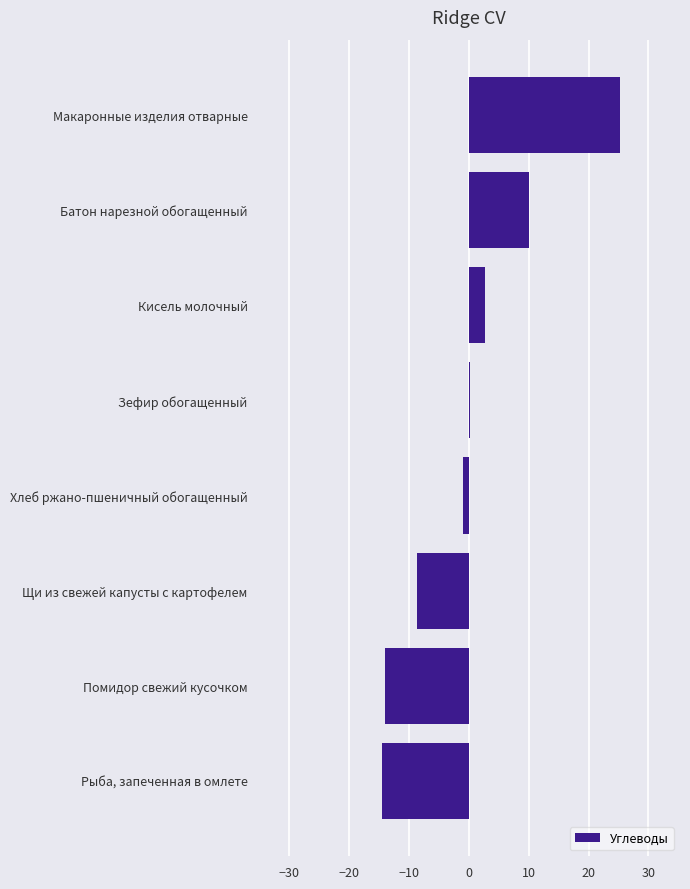

Reading bottom to top, list all the values displayed in this chart.

Рыба, запеченная в омлете=-14.5	Помидор свежий кусочком=-14.1	Щи из свежей капусты с картофелем=-8.6	Хлеб ржано-пшеничный обогащенный=-0.9	Зефир обогащенный=0.2	Кисель молочный=2.7	Батон нарезной обогащенный=10.0	Макаронные изделия отварные=25.2